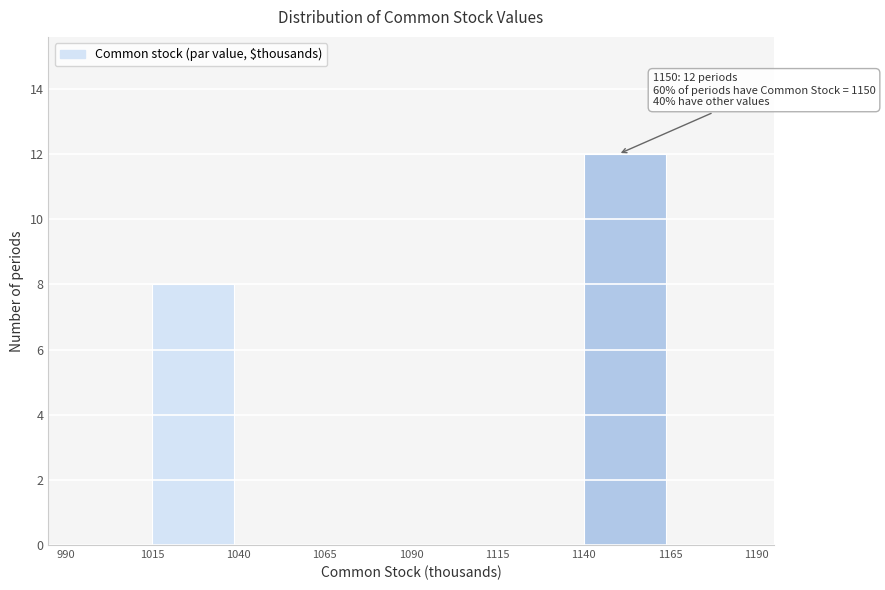

Over which range of the x-axis is the bar tallest?

1140 to 1165